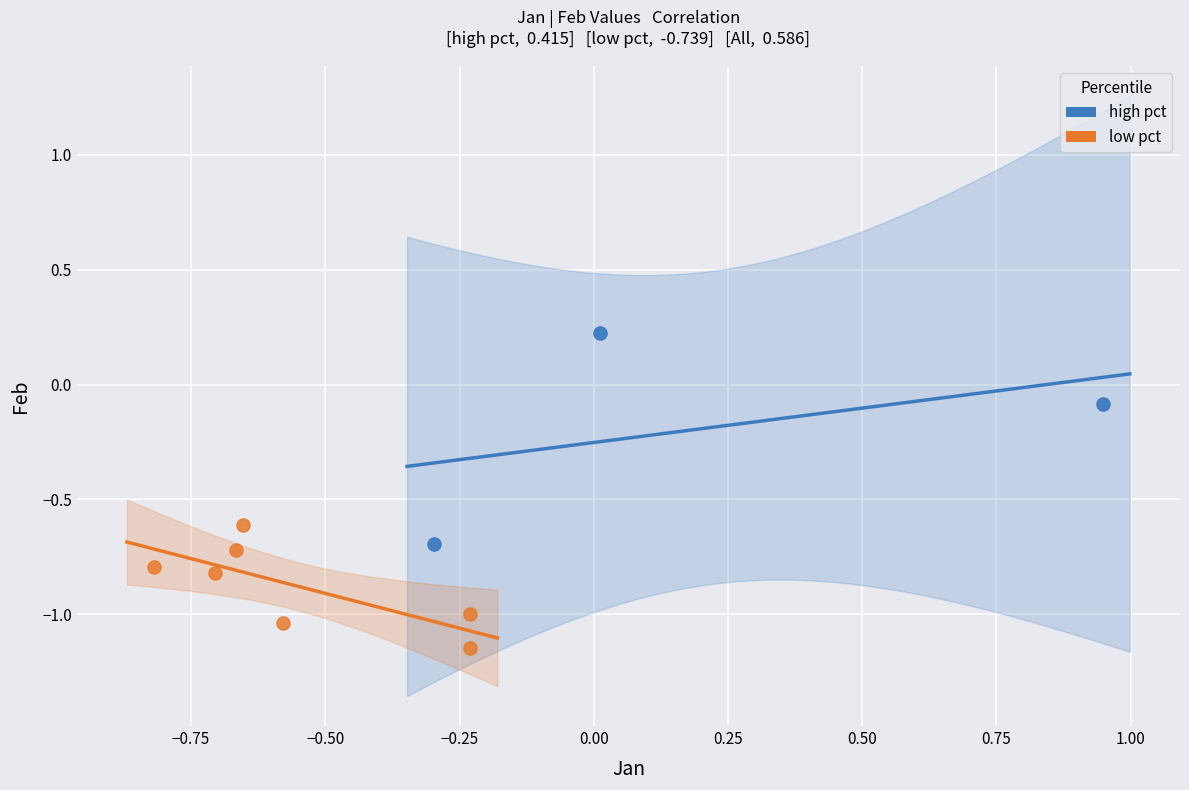

Which series reaches the maximum Y coordinate?

high pct